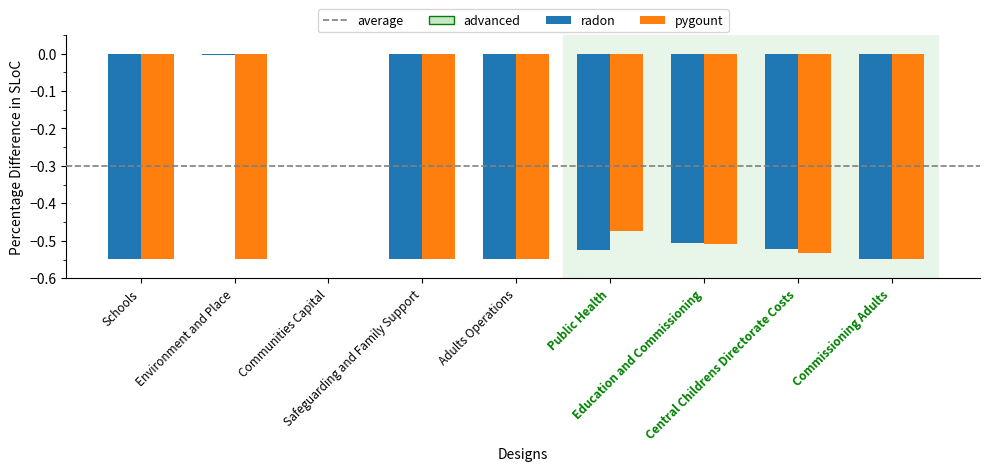

What is the sum of all radon values?

-3.8